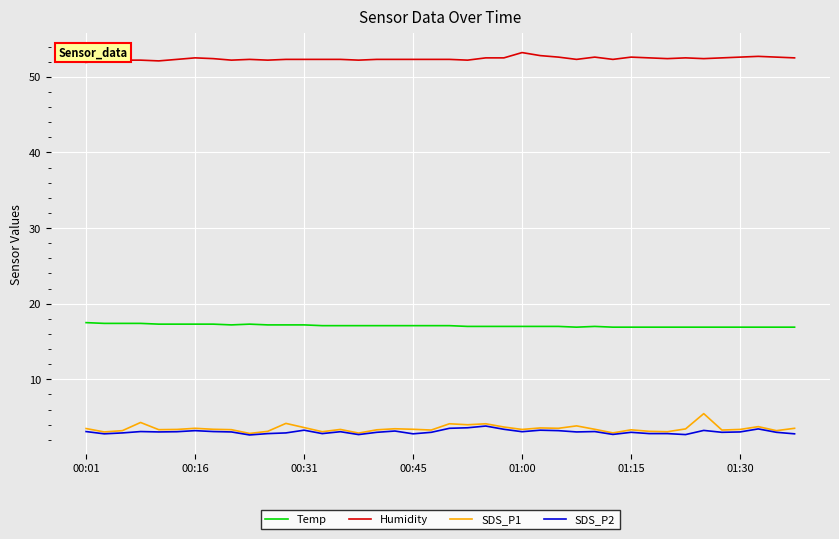

True or false: Humidity and Temp intersect in this chart.

False